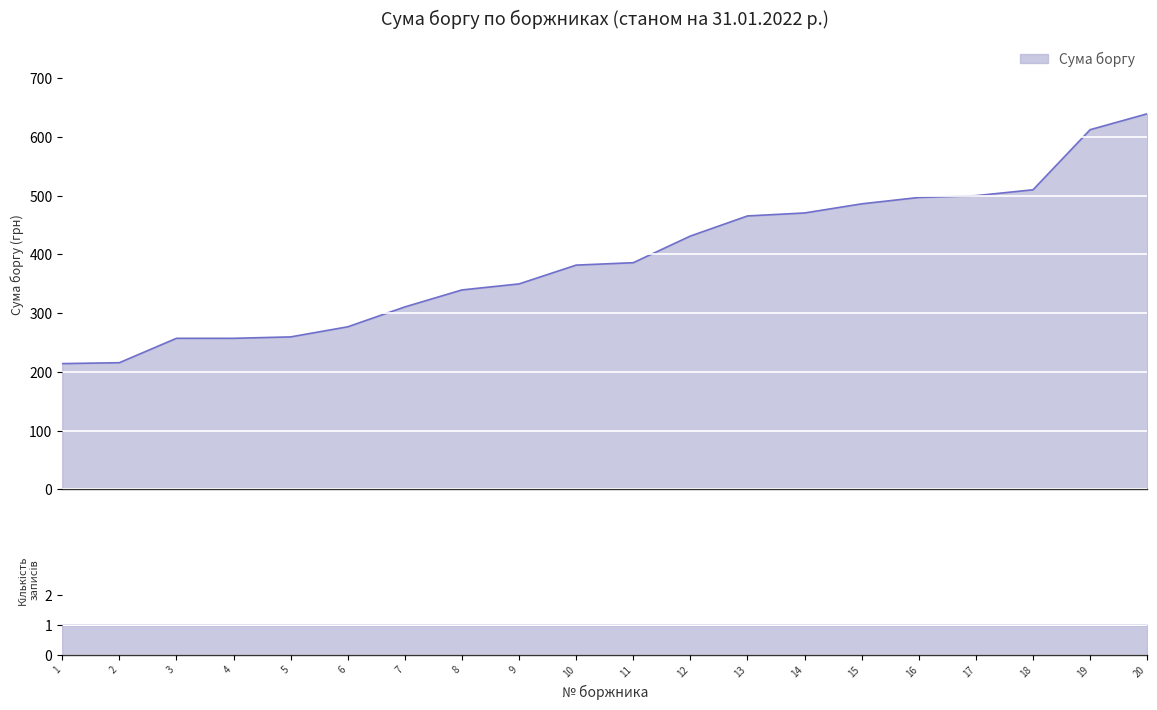

How many data points are less than 386?

10